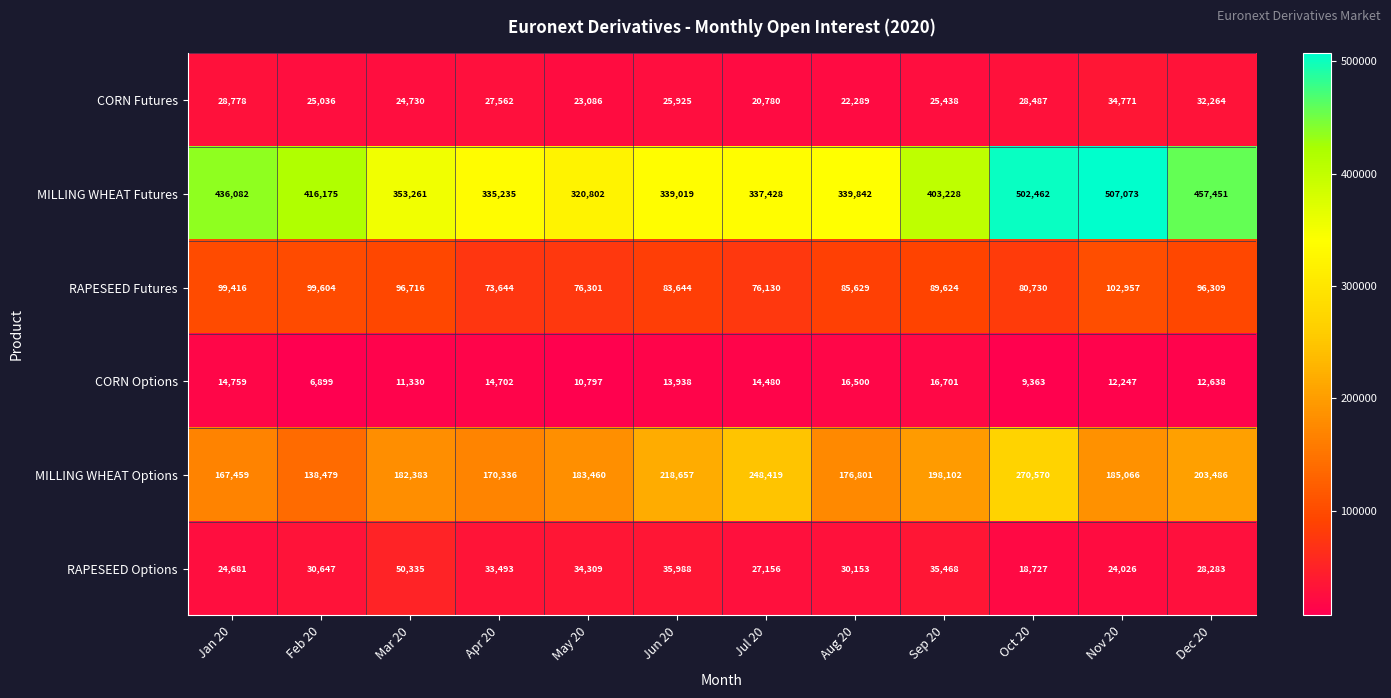

What is the sum of all CORN Options values?

154354